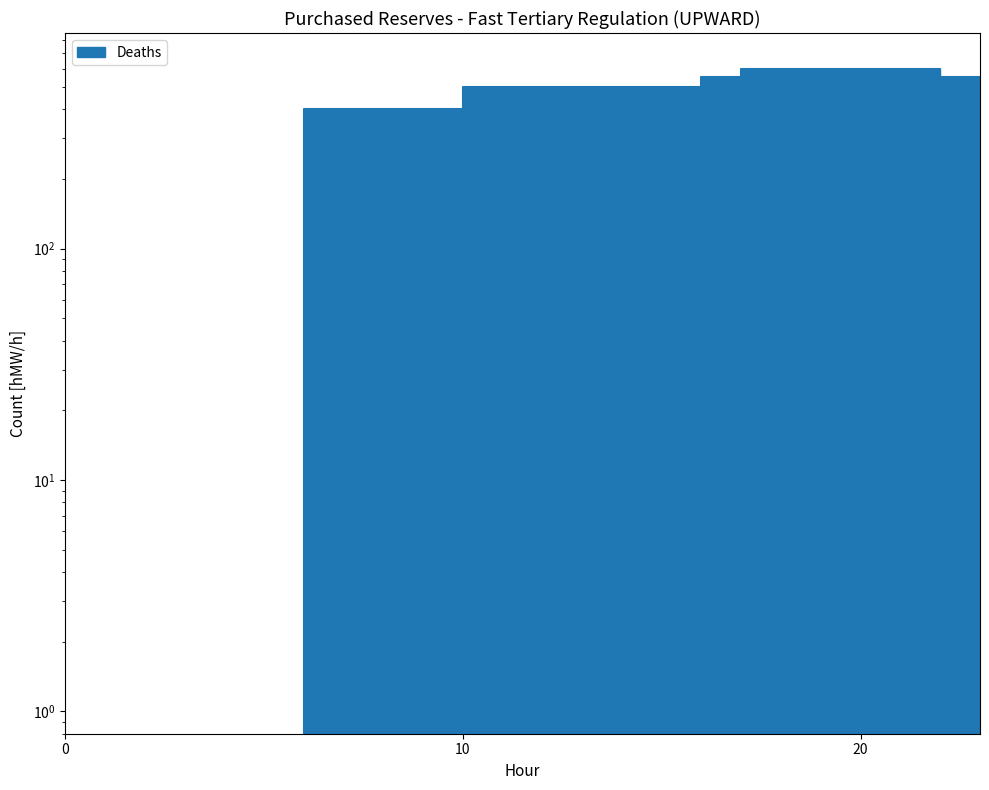

What is the label of the 14th point from the left?

13 - 14